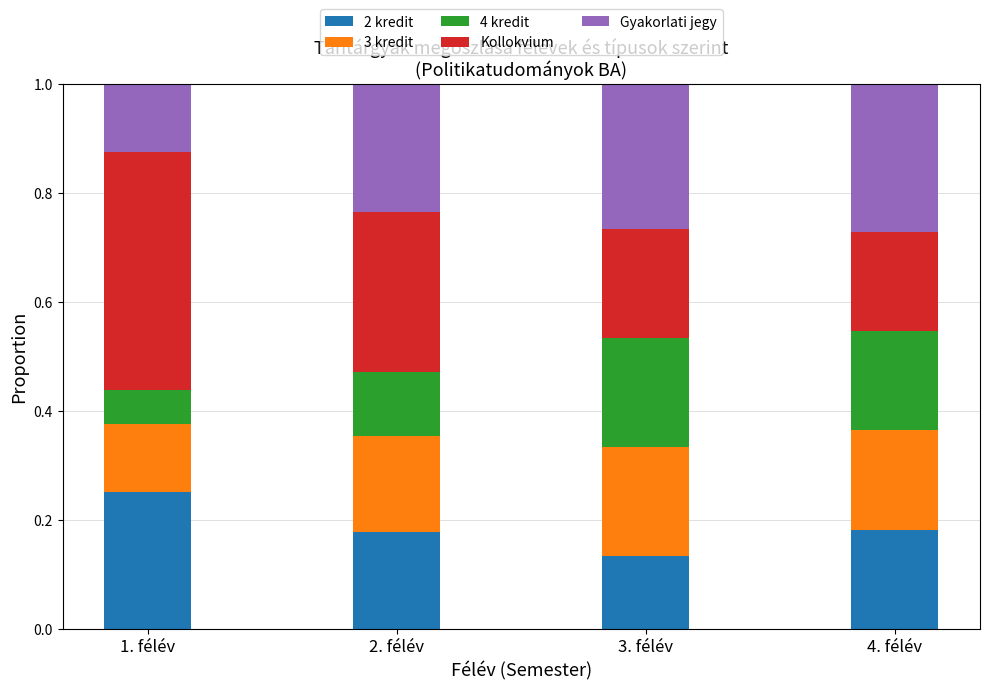

What is the total value across all series at 2. félév?

1.0